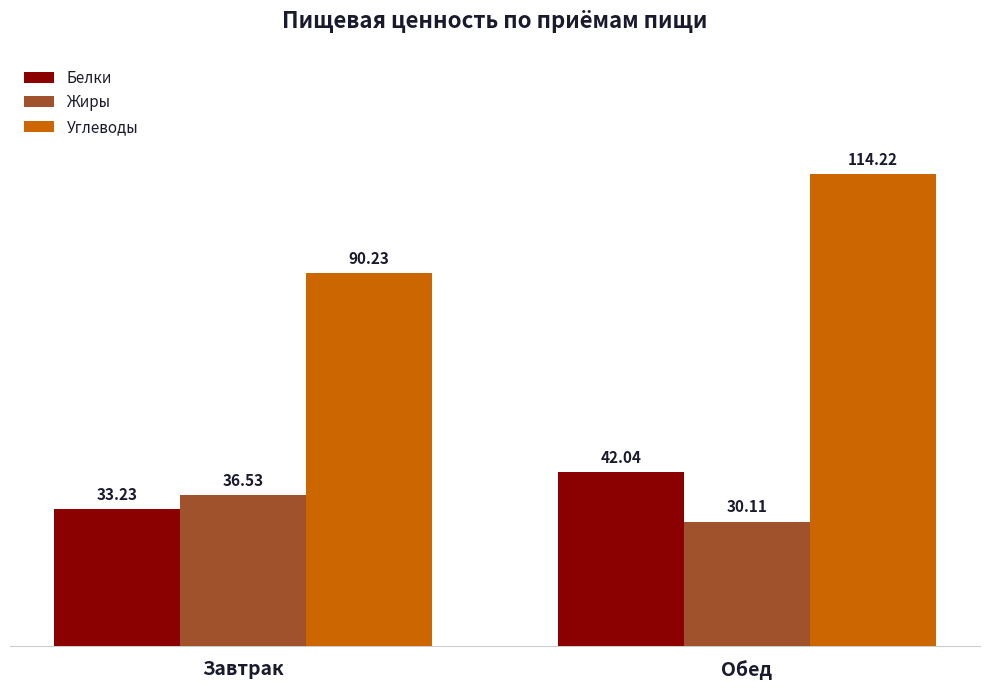

What is the maximum value shown in the chart?

114.2